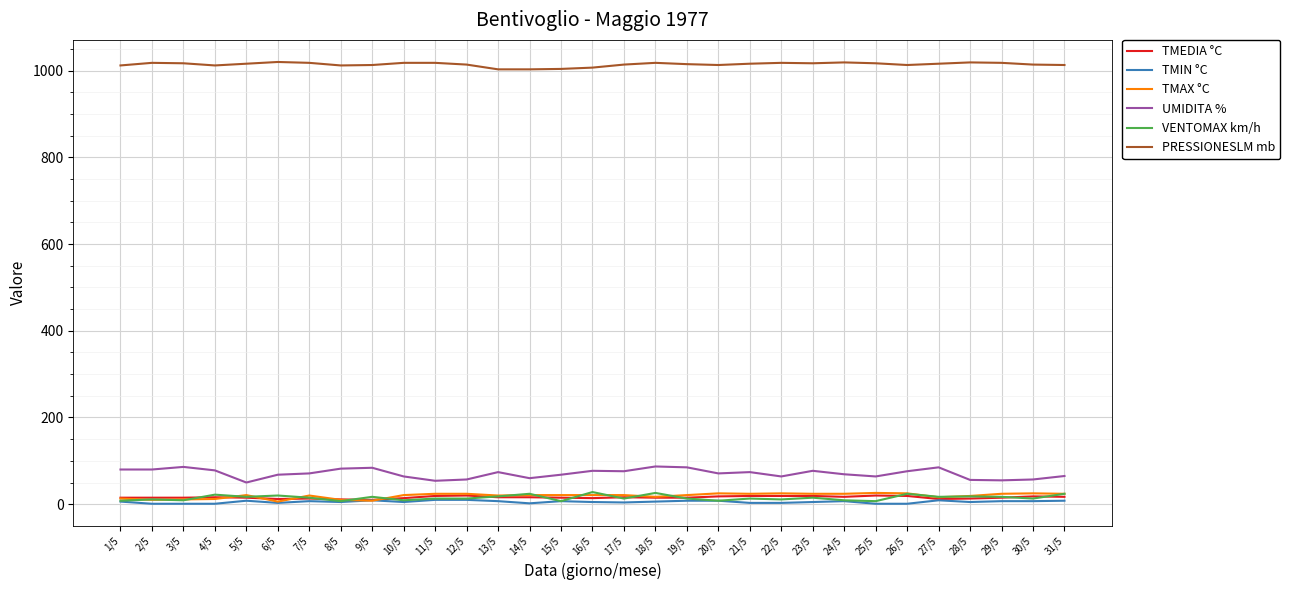

True or false: PRESSIONESLM mb and TMAX °C intersect in this chart.

False